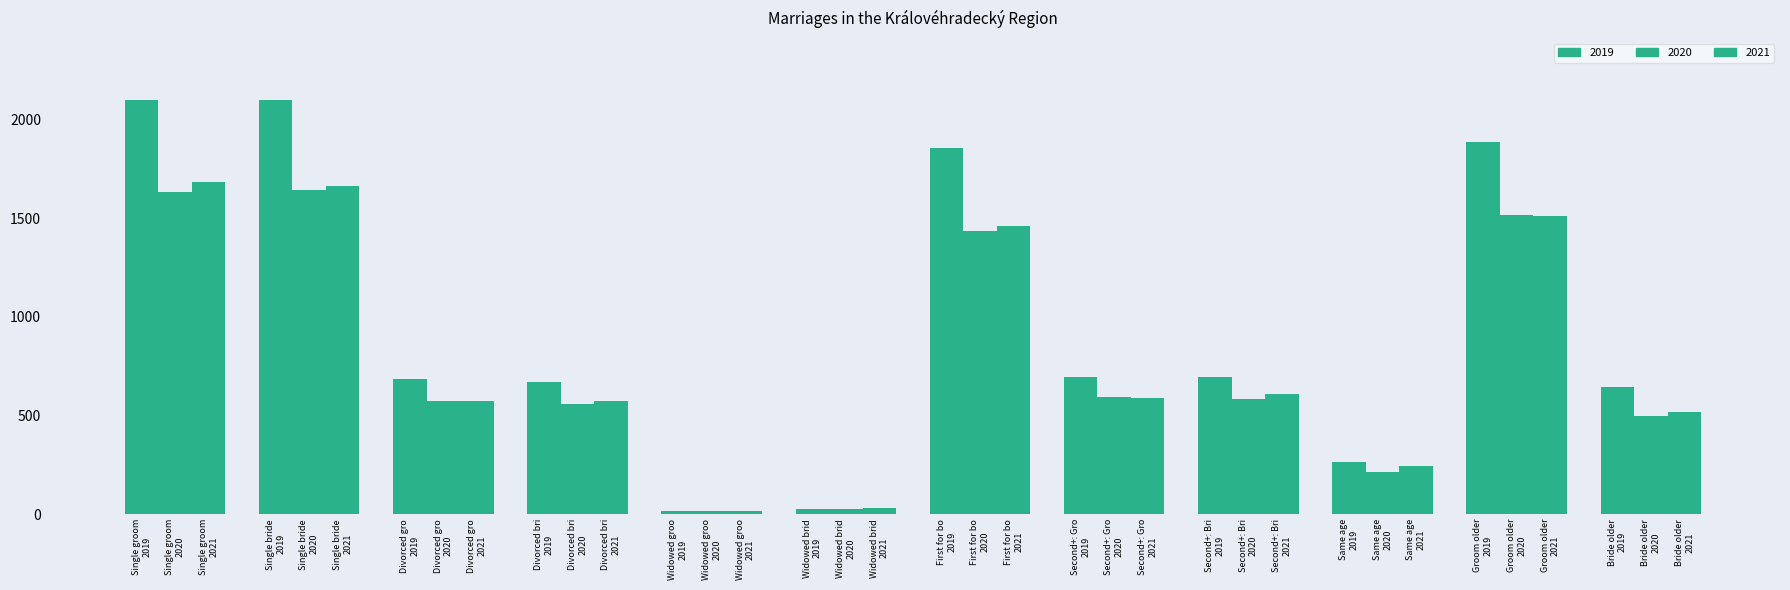

Does the chart contain any negative values?

No